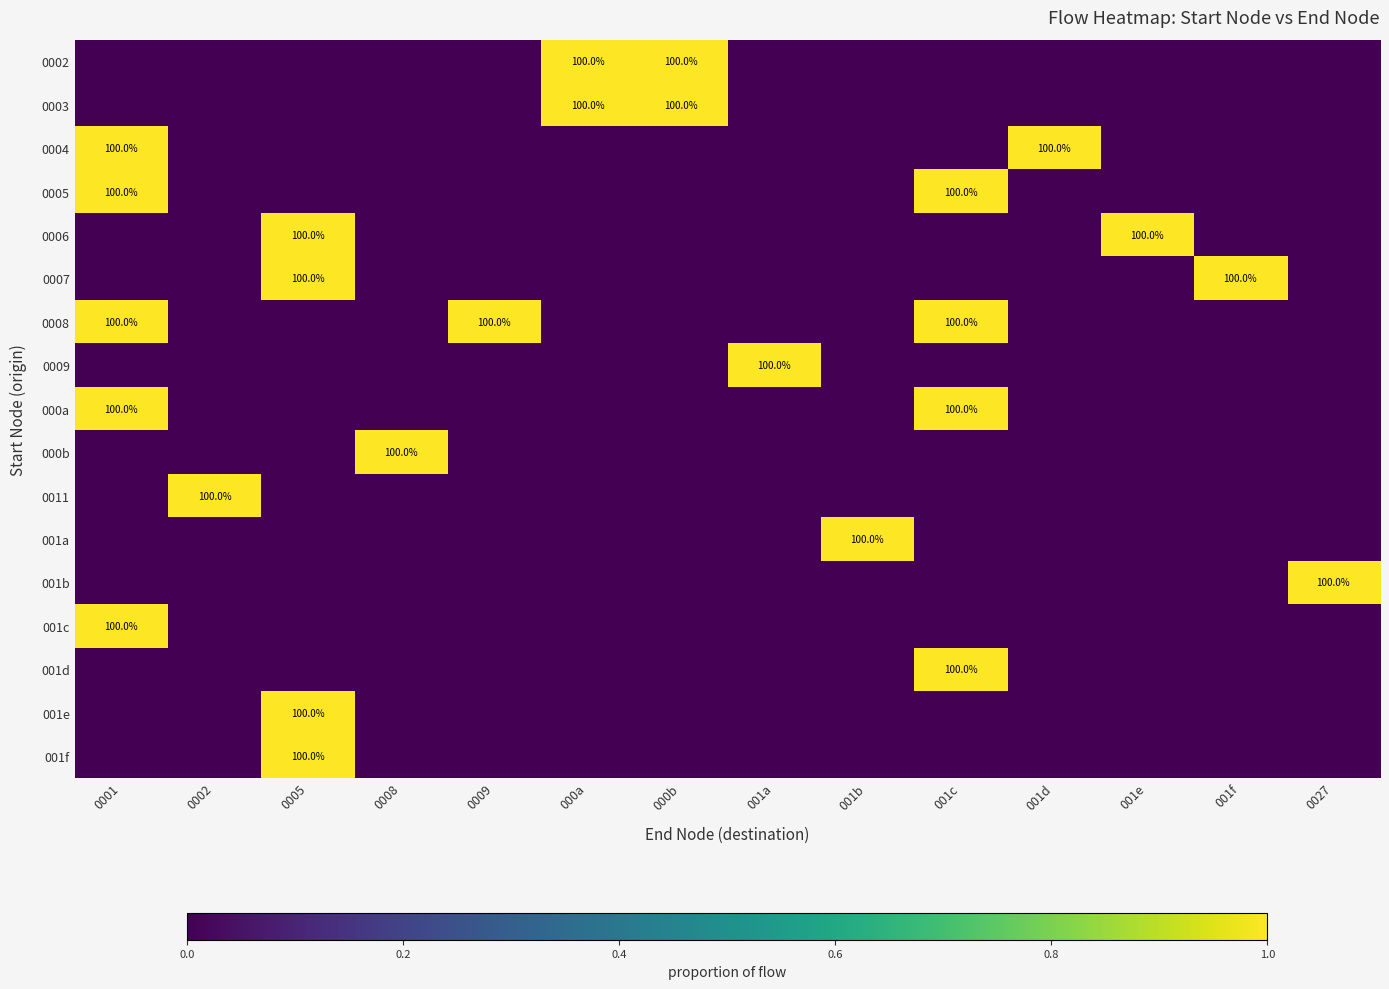

At which category is the sum across all series the highest?

0001